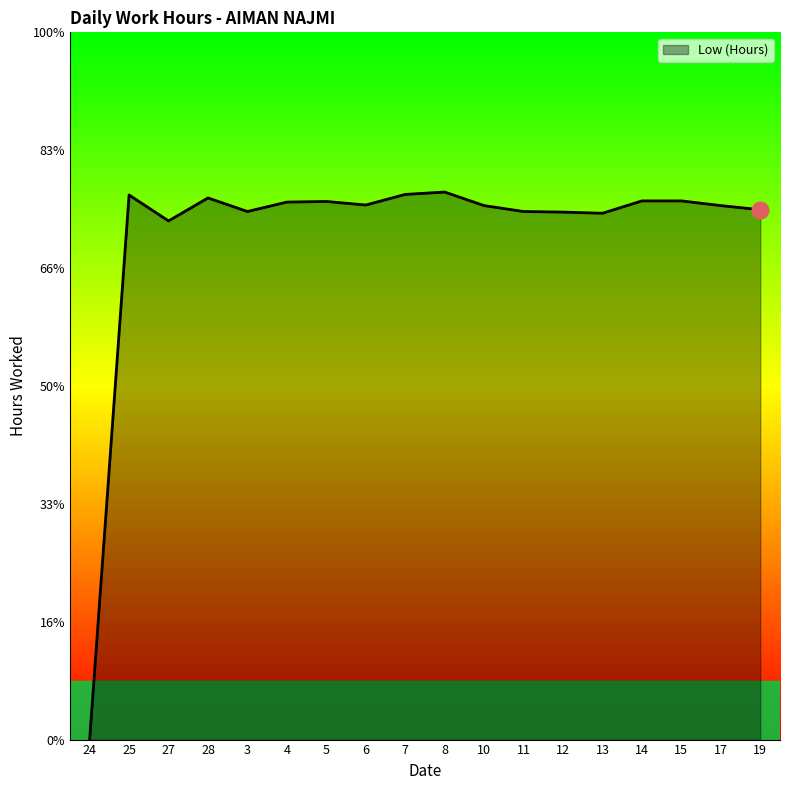

Does the chart display data point markers on the line(s)?

No